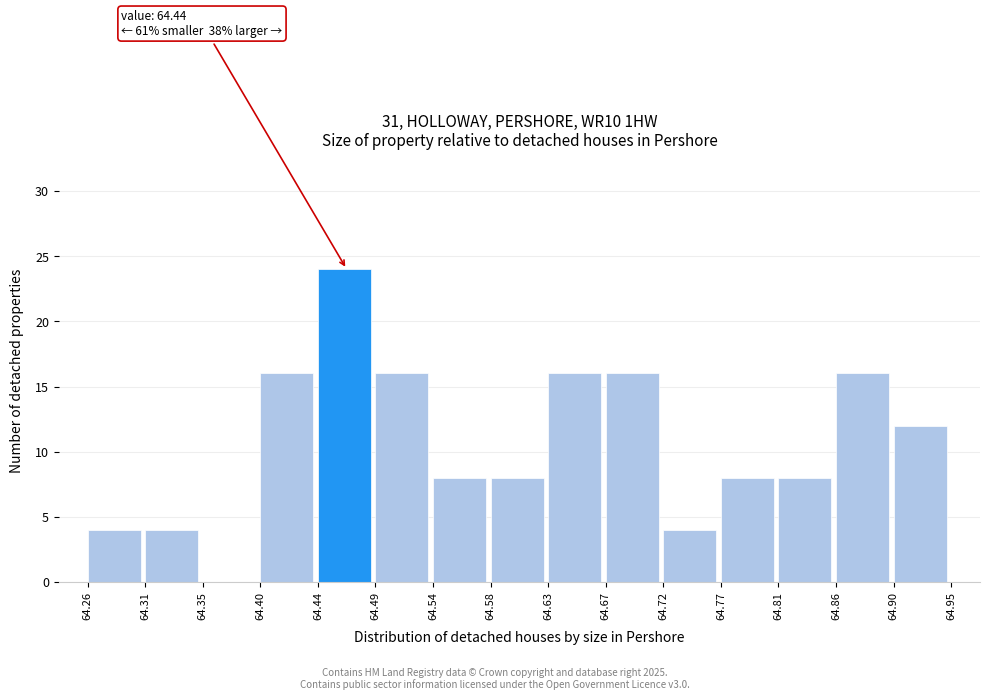

Which range on the x-axis has the tallest bar?

64.44 to 64.49